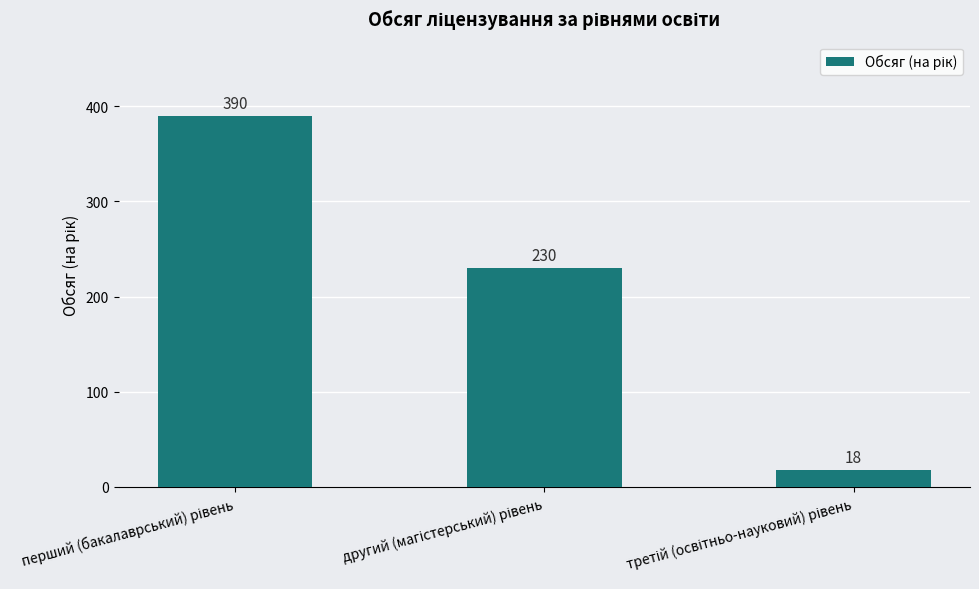

Count the values in the range 18 to 390.

3